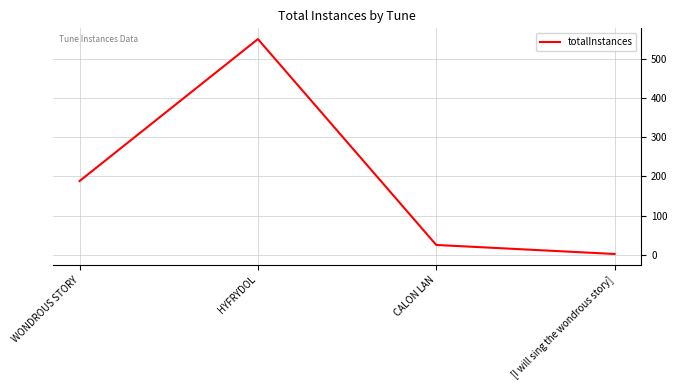

How many series are shown in this chart?

1